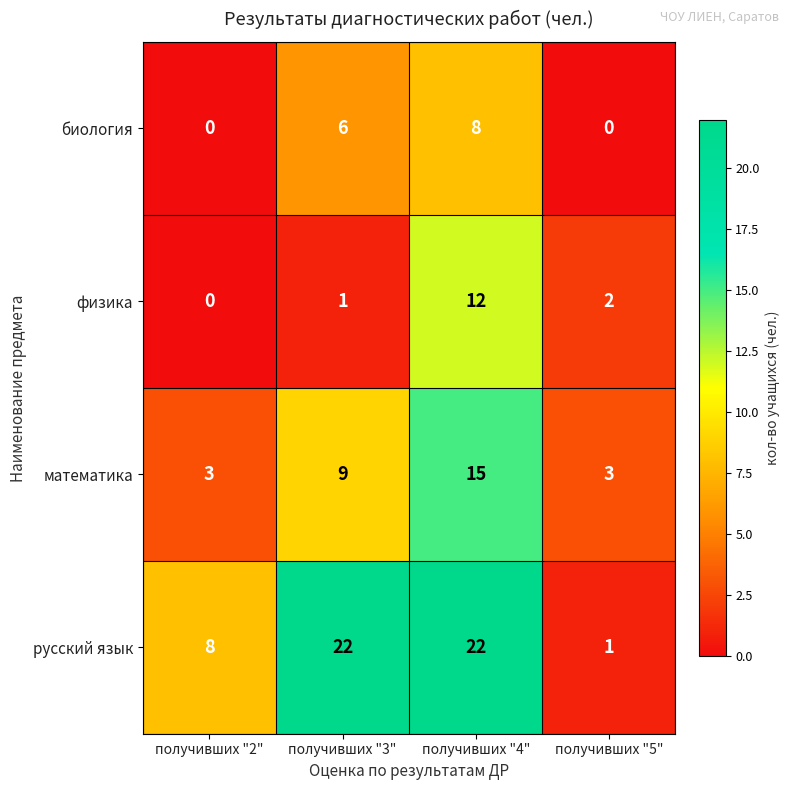

Which series has the largest range (max minus min)?

русский язык